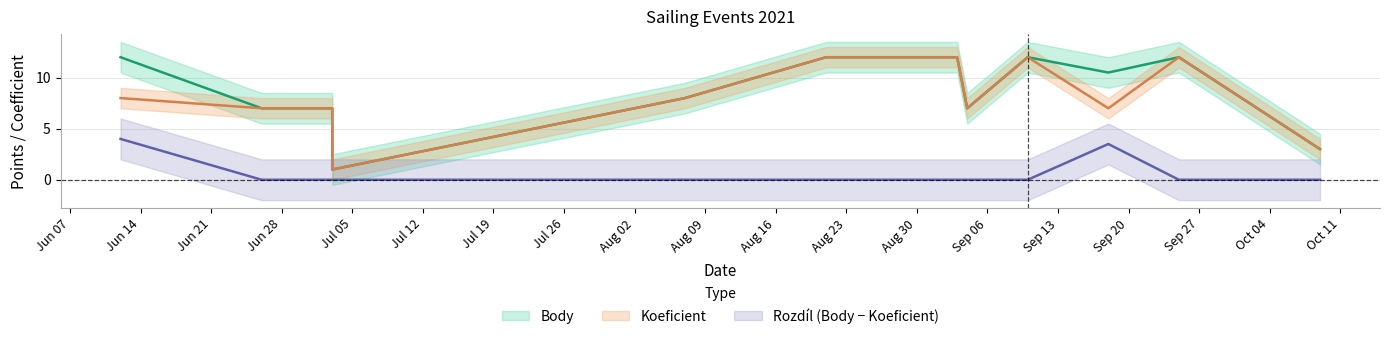

Where is the first local maximum for Body?

2021-09-10